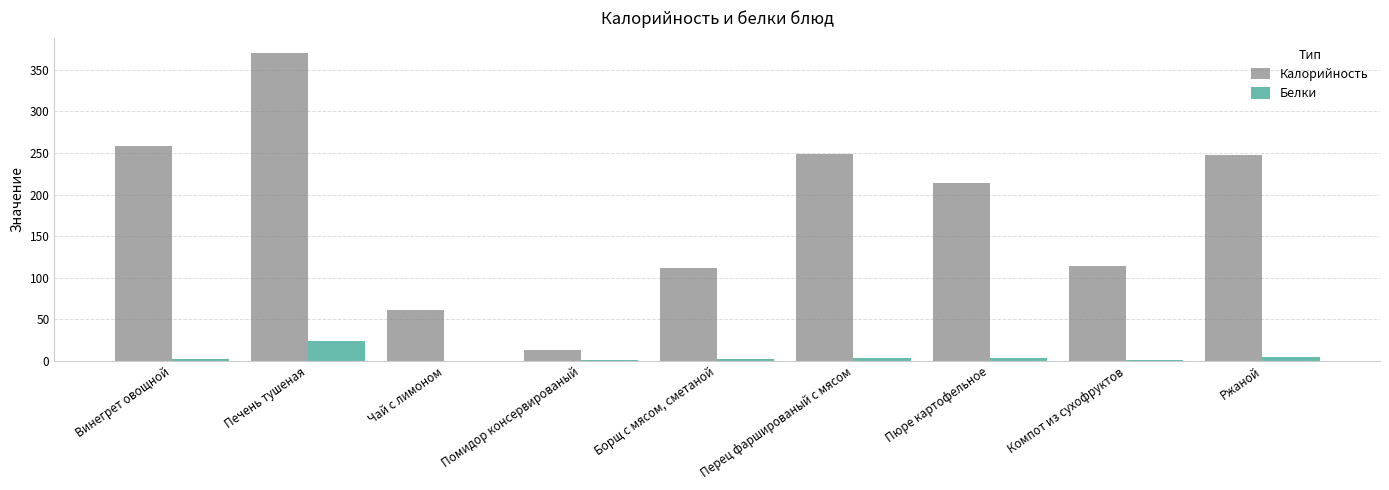

What is the sum of all Калорийность values?

1638.5